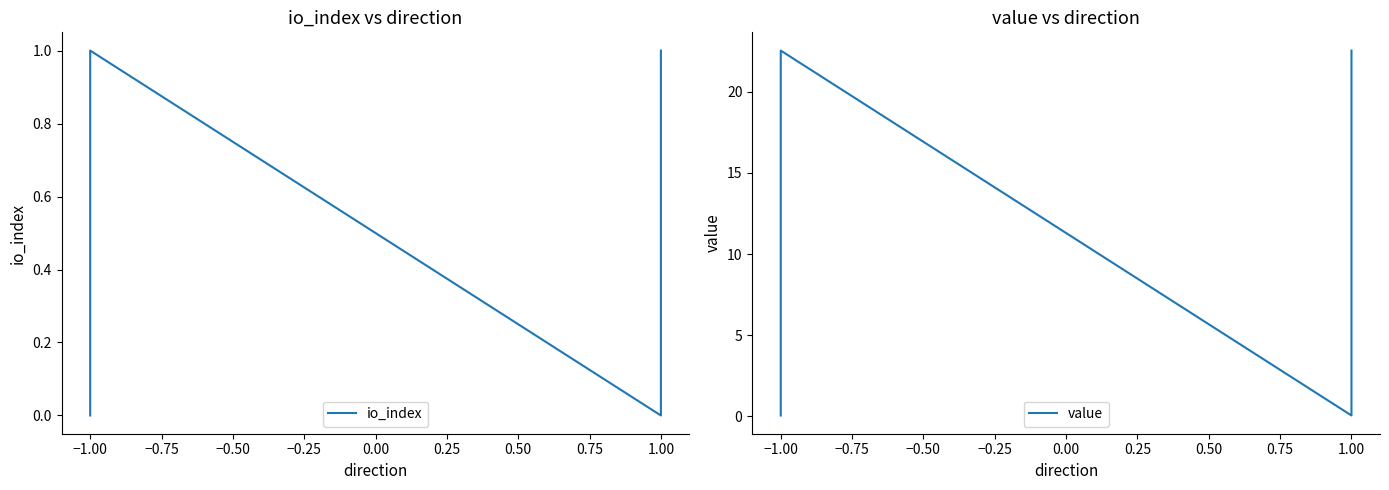

True or false: io_index and value intersect in this chart.

False